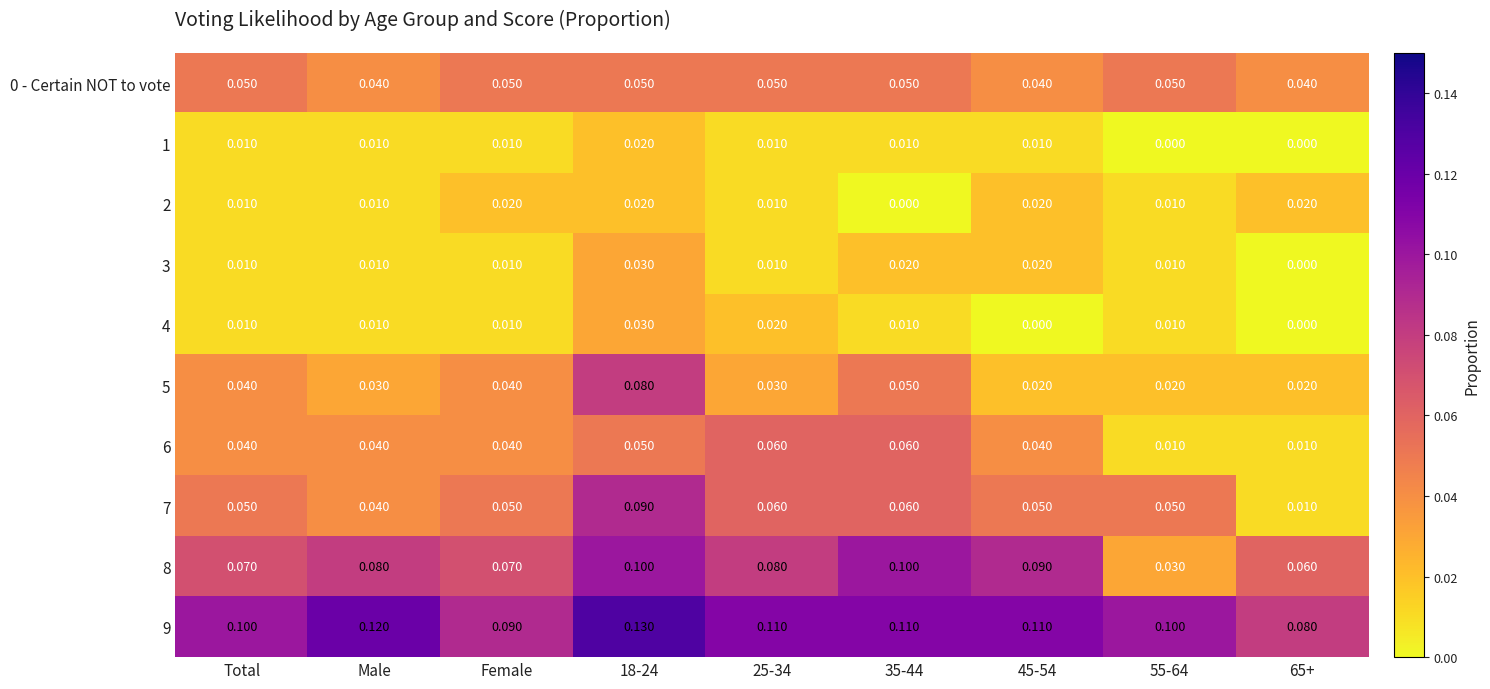

Is the value of 9 at Male greater than the value of 4 at 25-34?

Yes